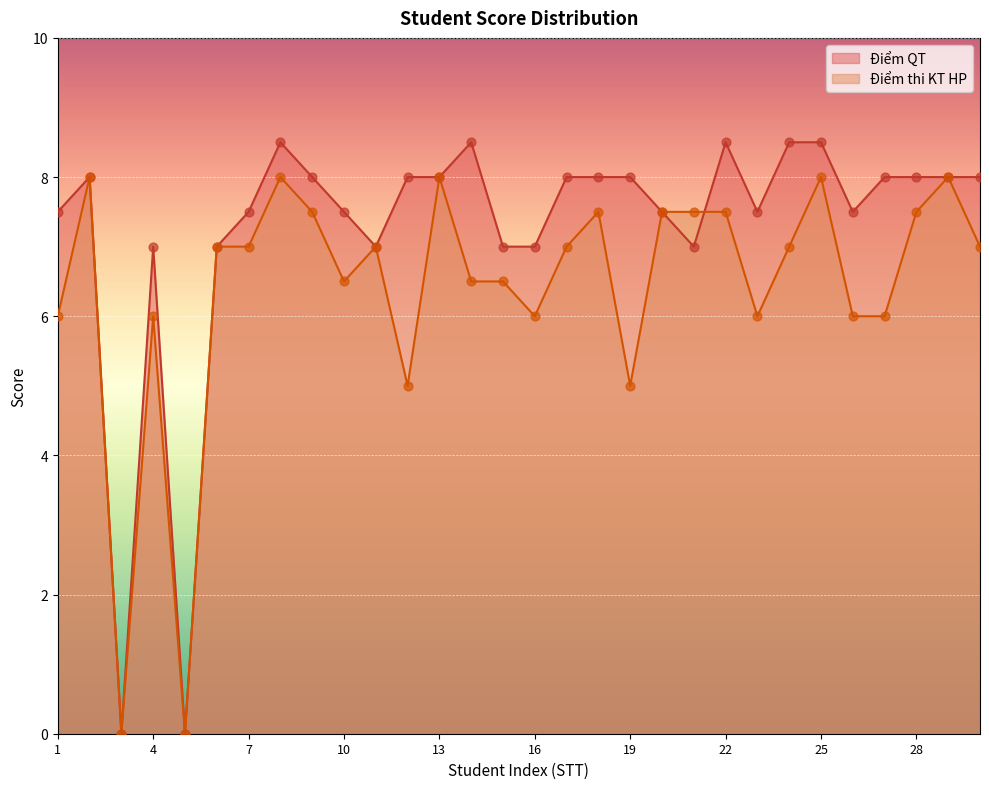

What is the total value across all series at 19?

13.0